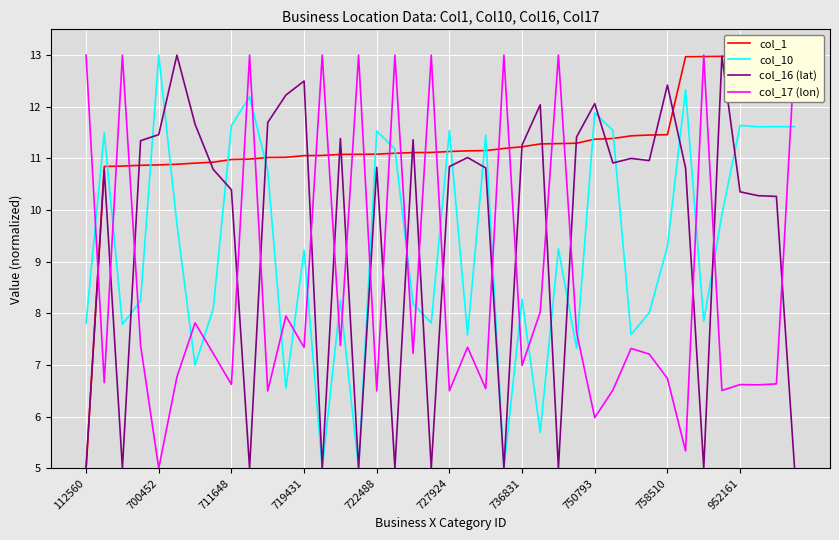

The value of col_16 (lat) at 18 is 18.0. True or false?

False